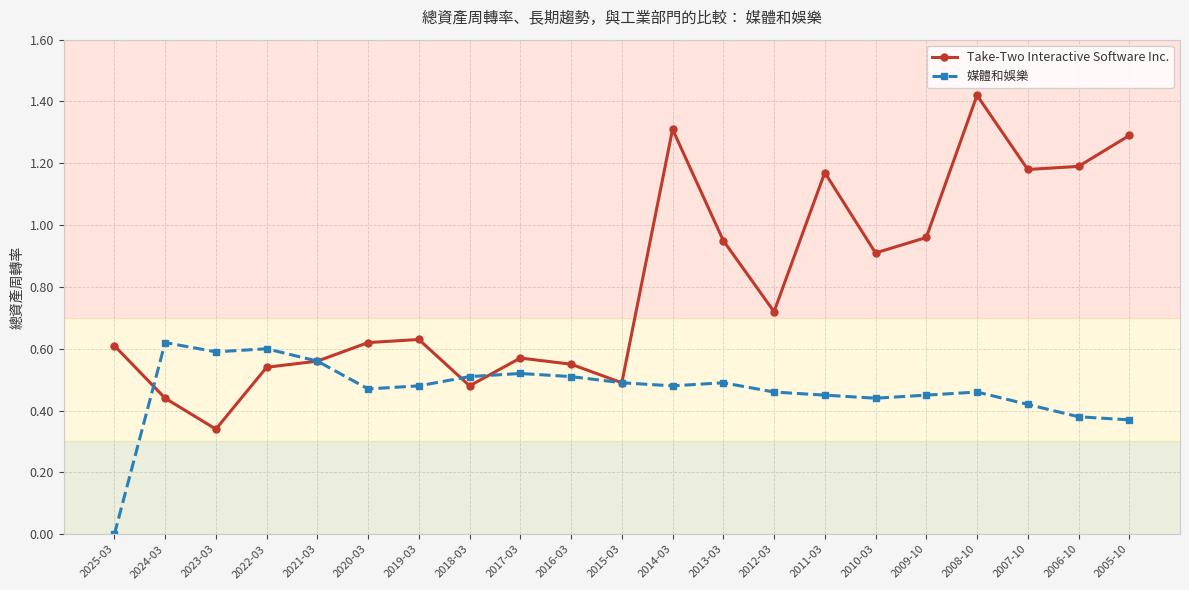

At which category is the sum across all series the highest?

2008-10